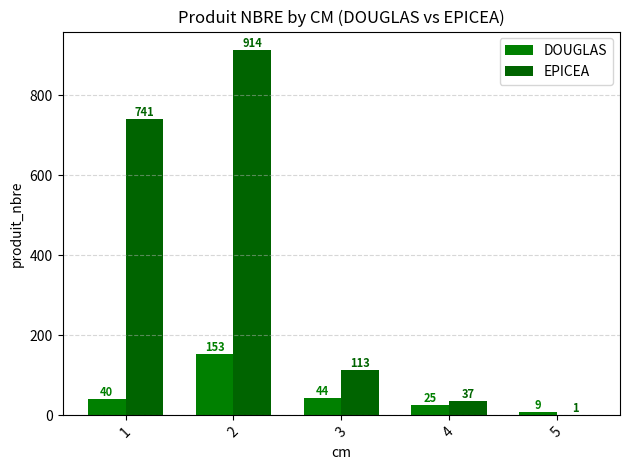

Are the bars horizontal?

No